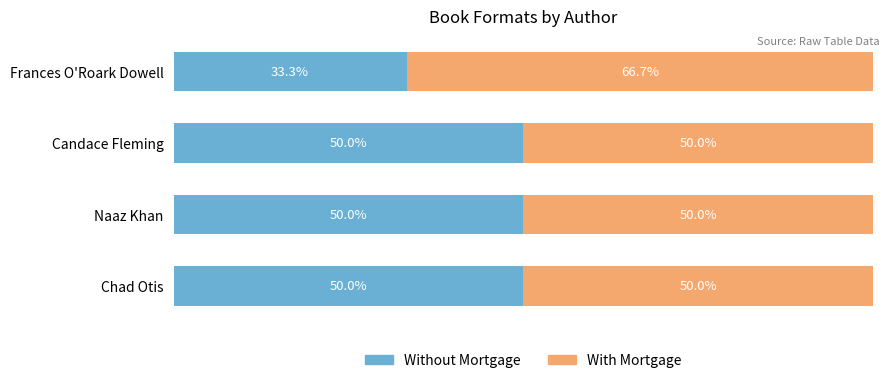

At which label is Without Mortgage closest to 41?

Frances O'Roark Dowell